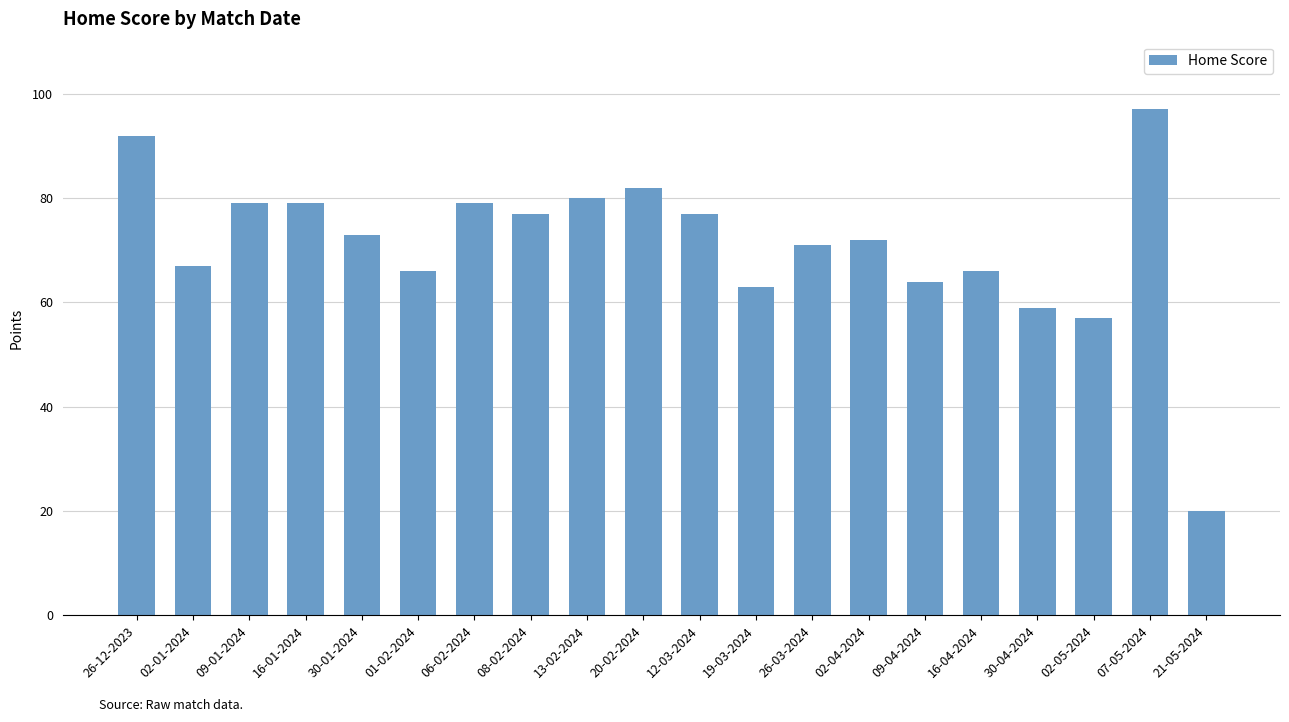

What is the value of the 10th bar from the left?

82